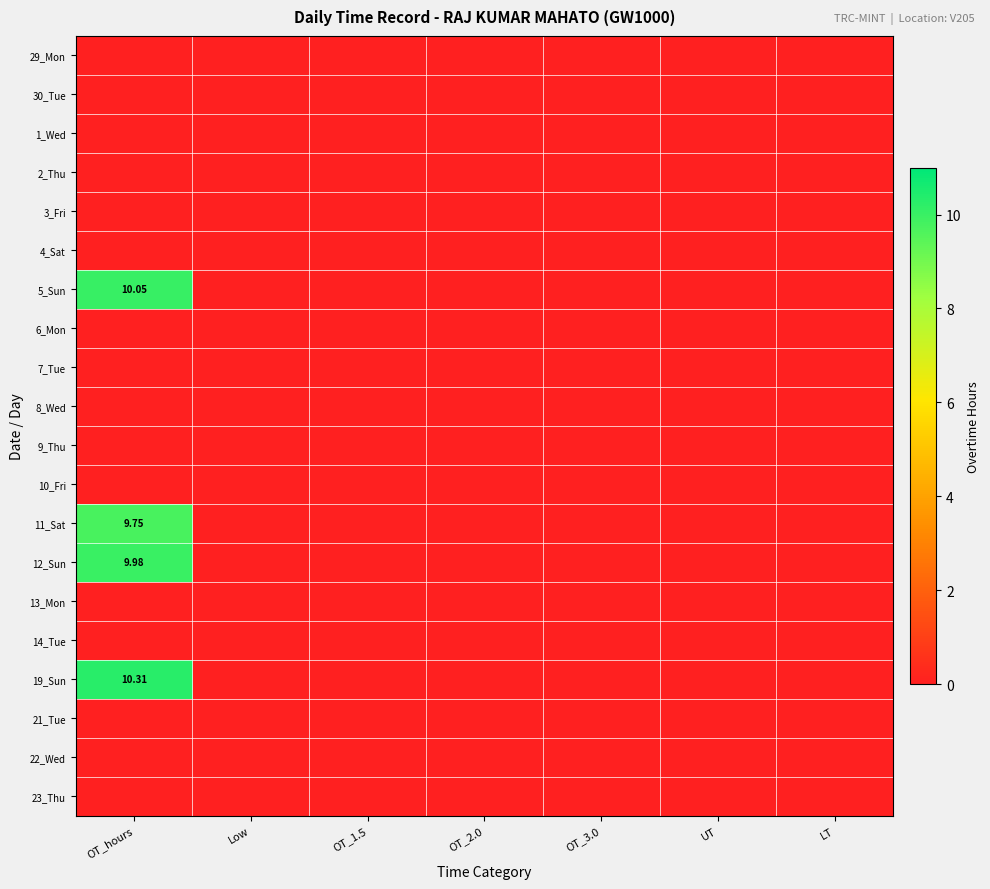

At how many categories does at least one series exceed 7?

1